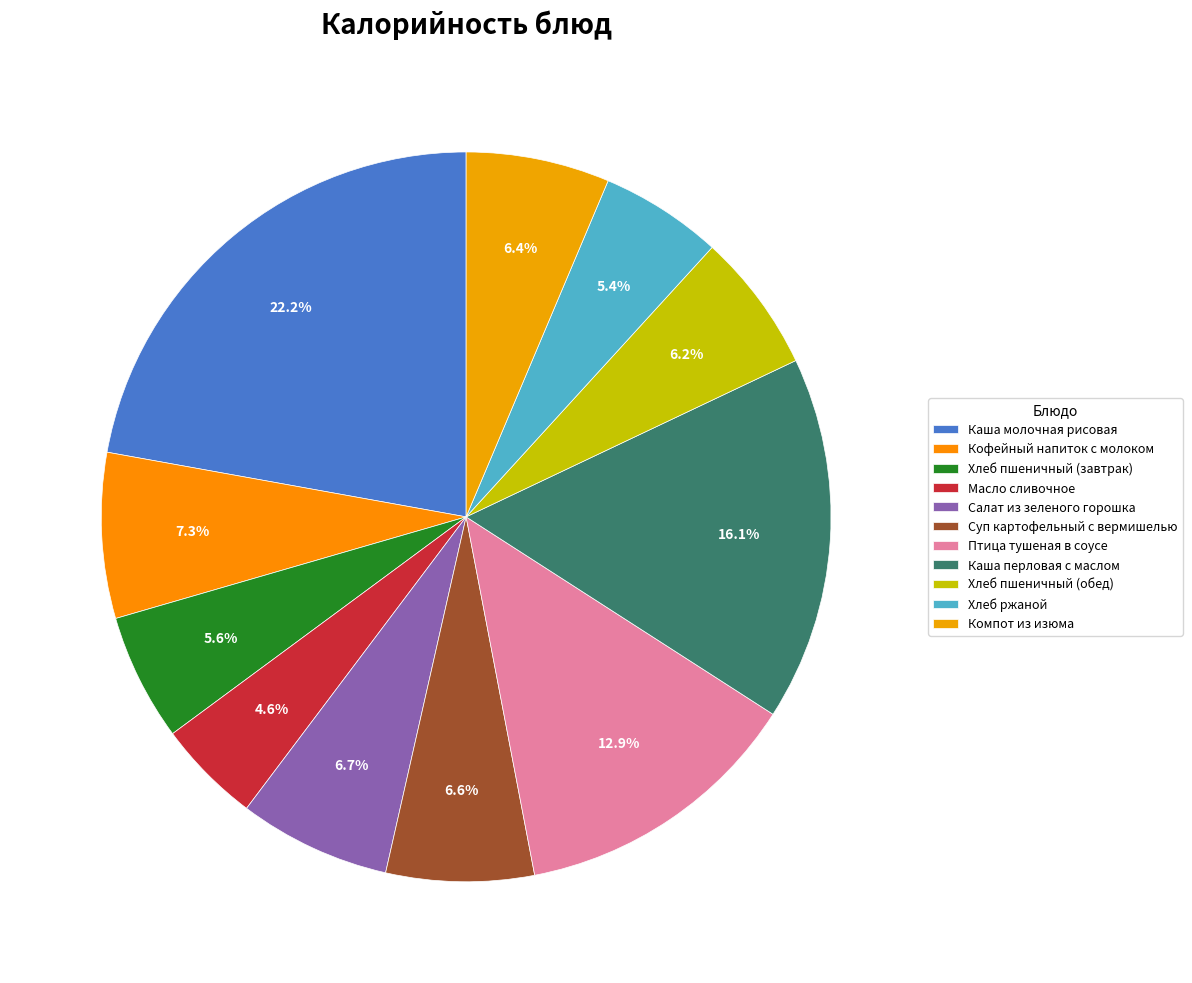

To the nearest percent, what is the combined percentage of Птица тушеная в соусе and Суп картофельный с вермишелью?

19%